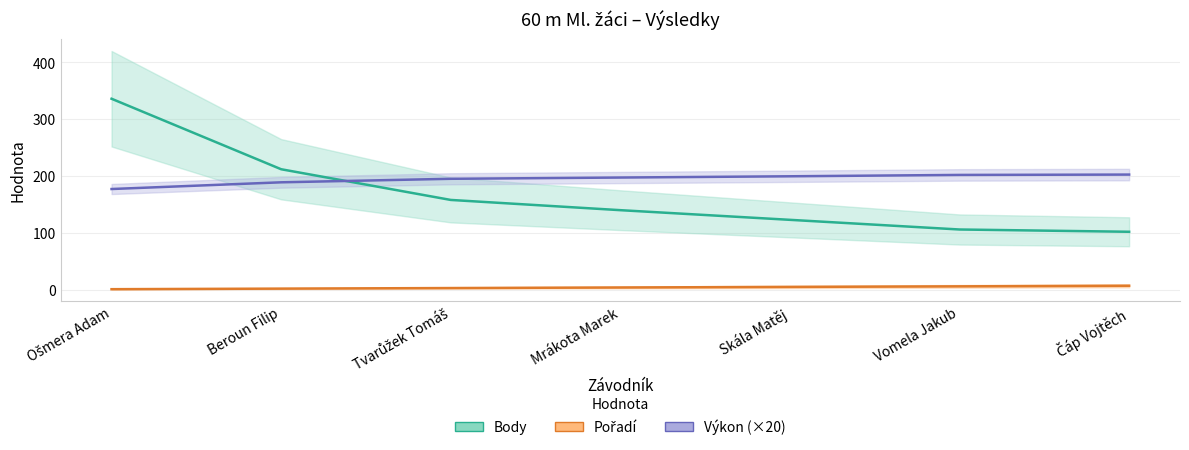

How many values in the Výkon series exceed 197?

4